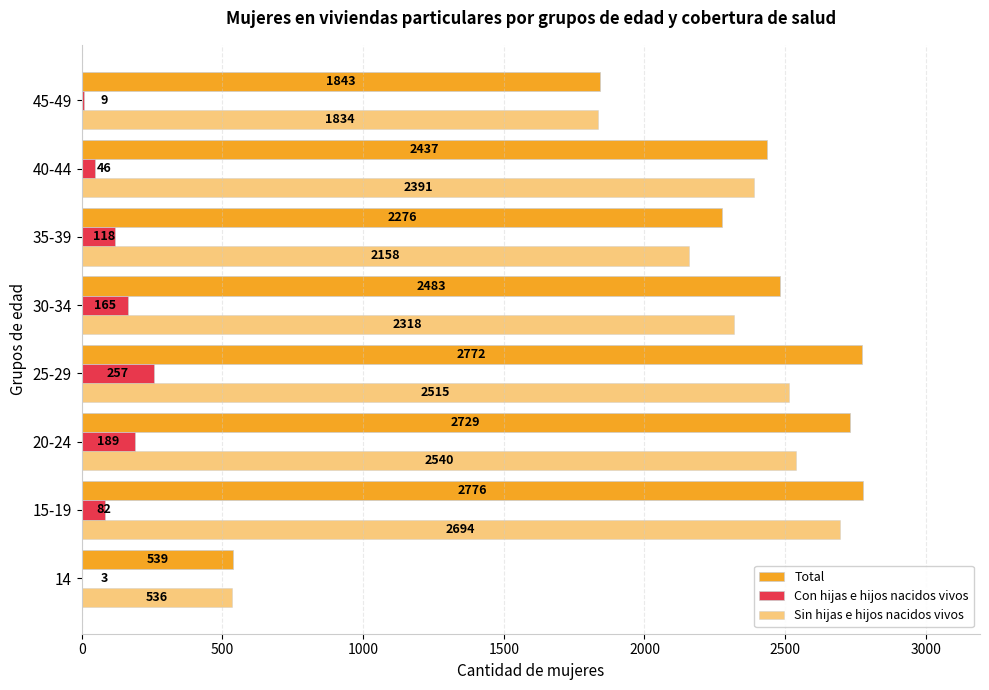

Count the number of data series in this chart.

3